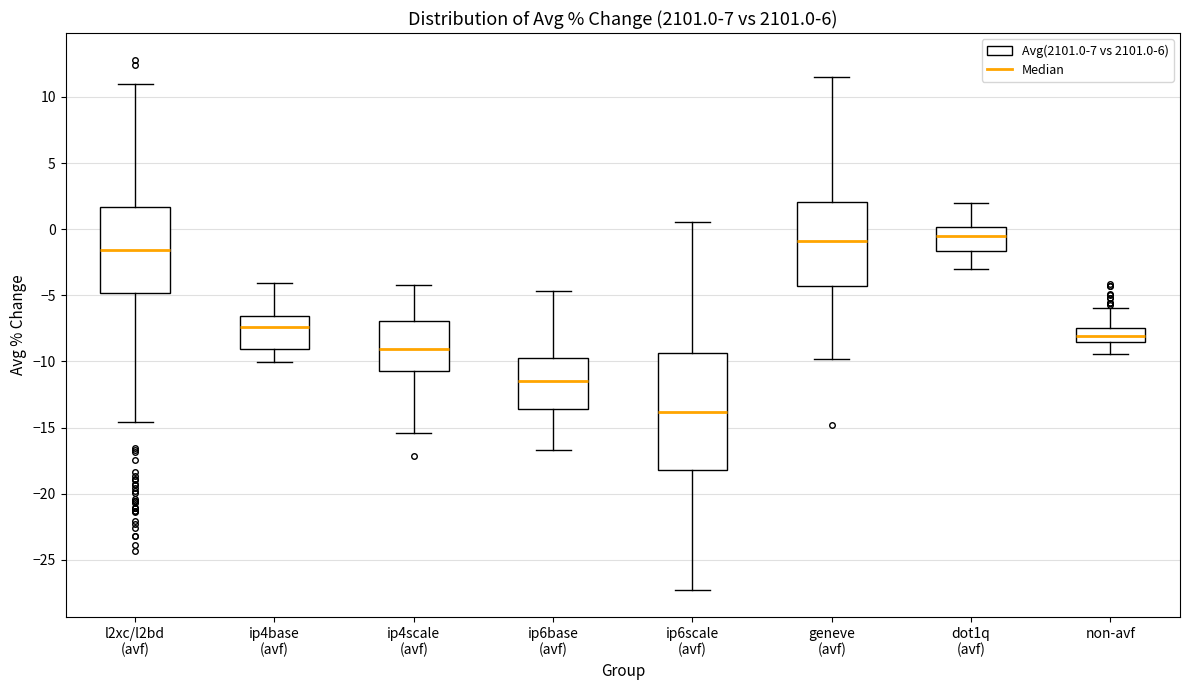

Which box has the lowest median line?

ip6scale (avf)